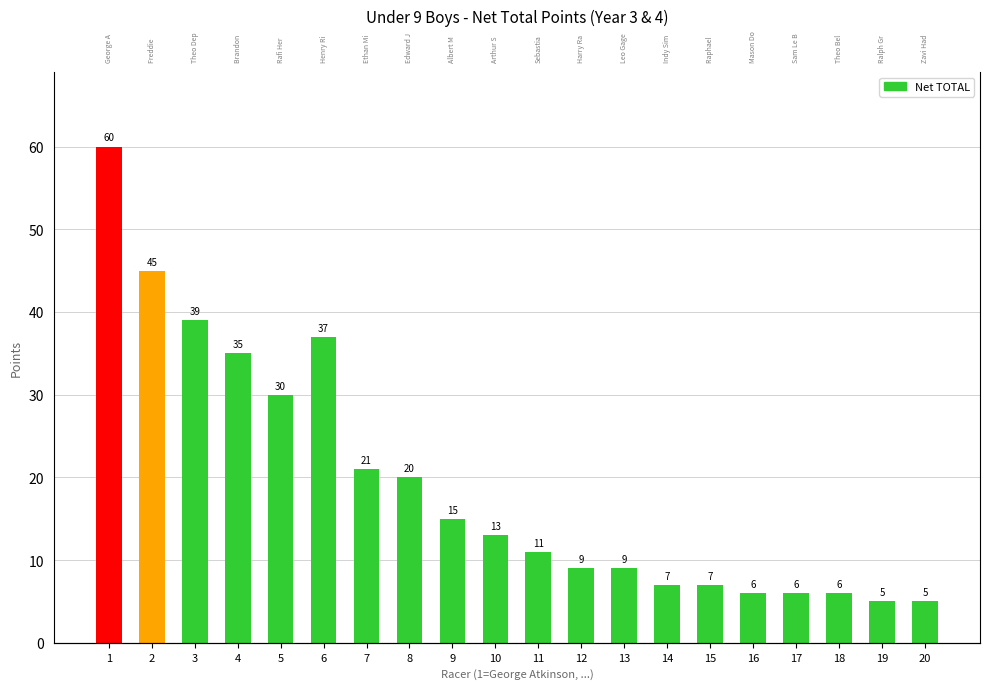

What is the minimum value shown in the chart?

5